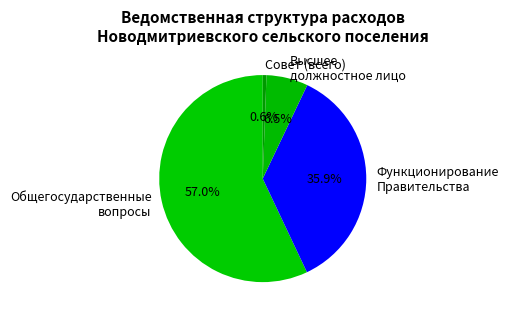

What is the largest slice in the pie chart?

Общегосударственные вопросы